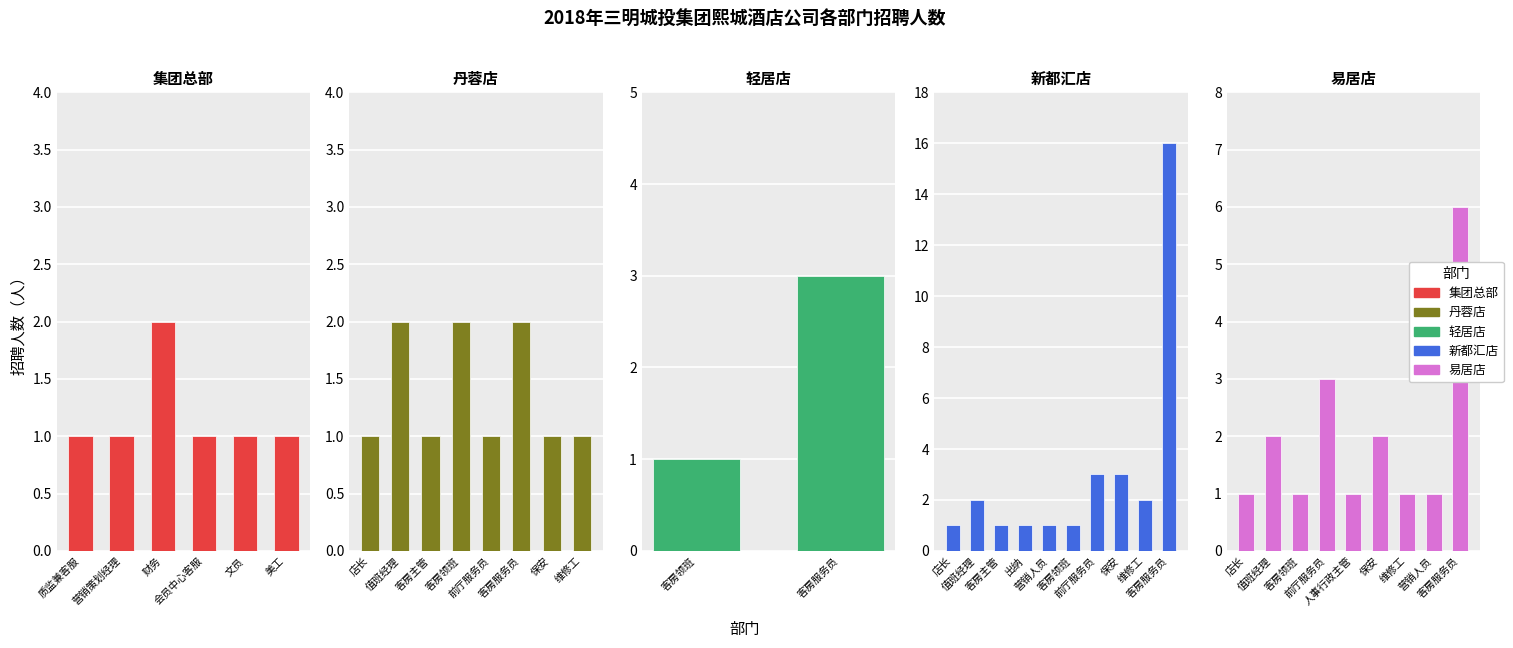

The chart shows a value of 2 at 2. True or false?

False